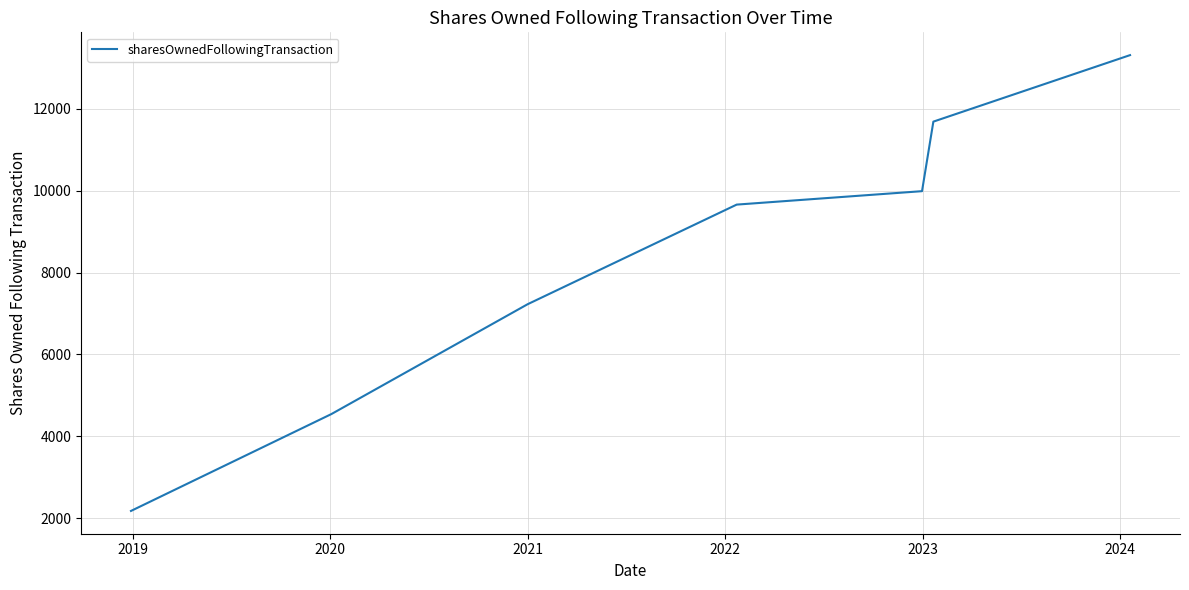

What is the difference between the maximum and minimum values?

11130